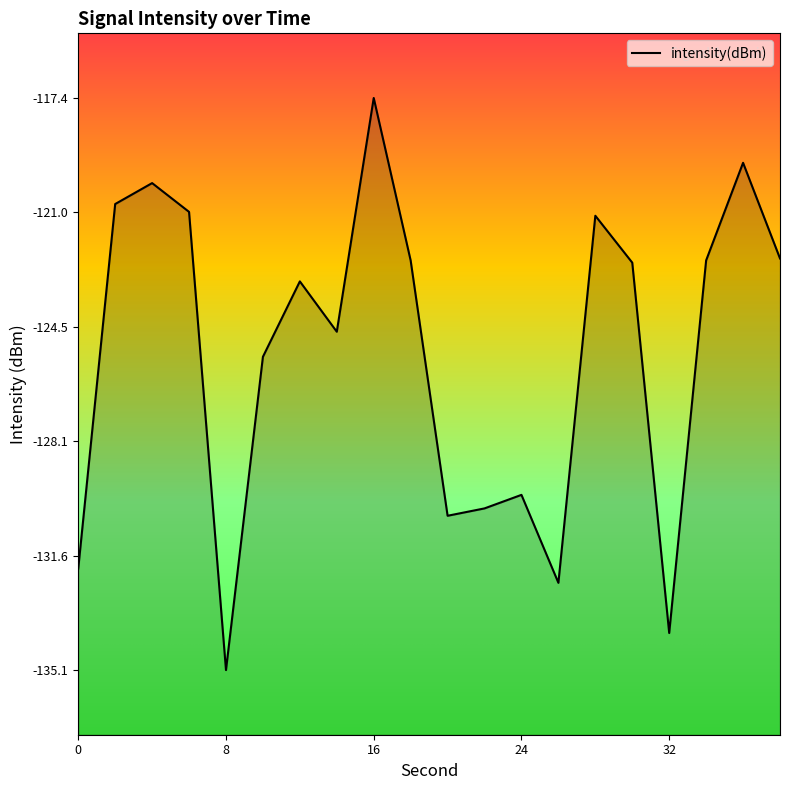

Reading left to right, extract all data points from this chart.

0=-132.0	2=-120.7	4=-120.1	6=-121.0	8=-135.1	10=-125.5	12=-123.1	14=-124.7	16=-117.4	18=-122.5	20=-130.4	22=-130.1	24=-129.7	26=-132.4	28=-121.1	30=-122.5	32=-134.0	34=-122.5	36=-119.5	38=-122.4